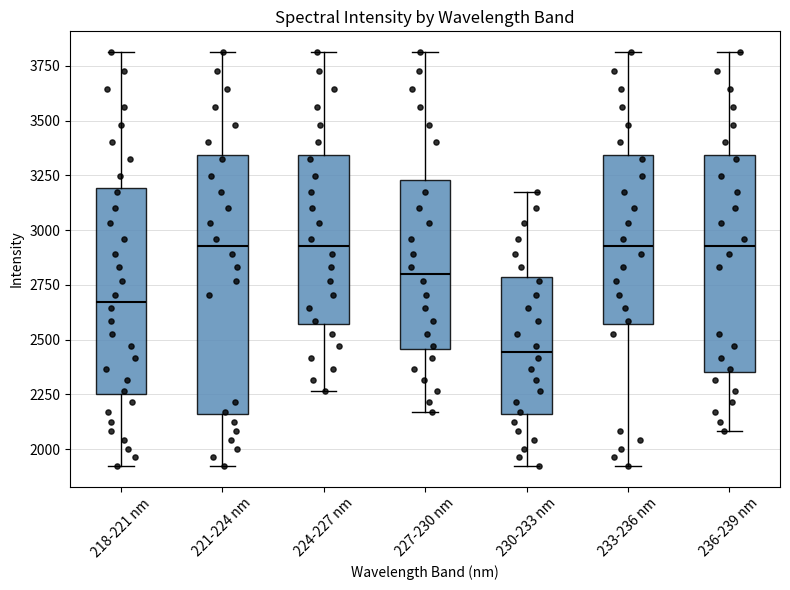

Which box is the tallest, from its lower edge to its upper edge?

221-224 nm